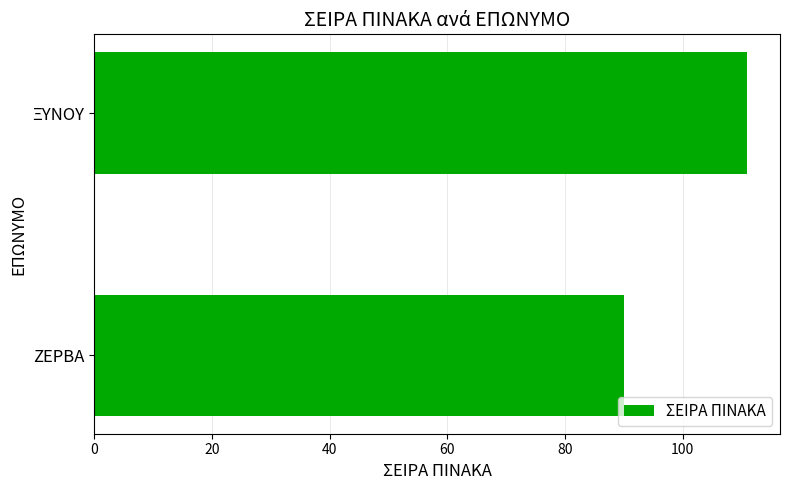

How many bars are there in total?

2